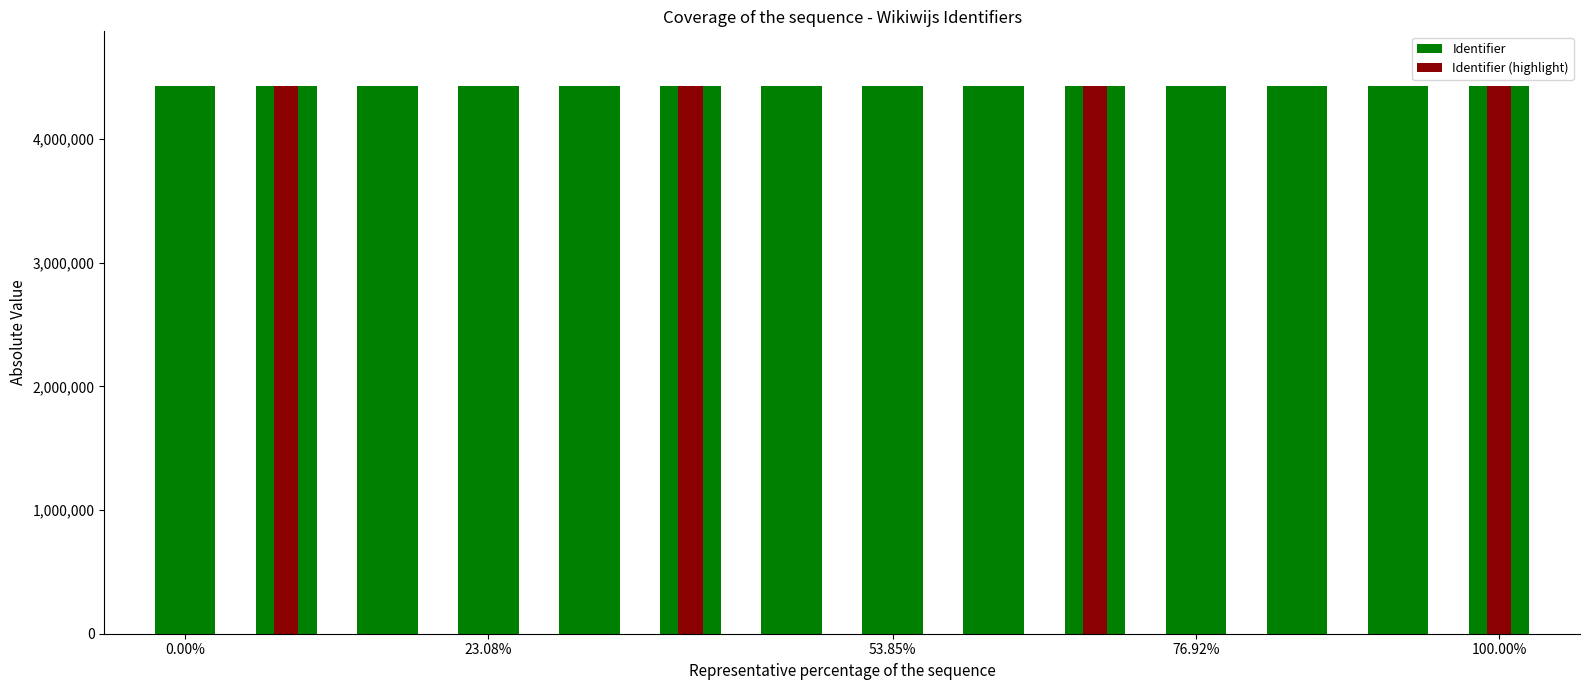

Which series changed the most between 76.92% and 6?

Identifier